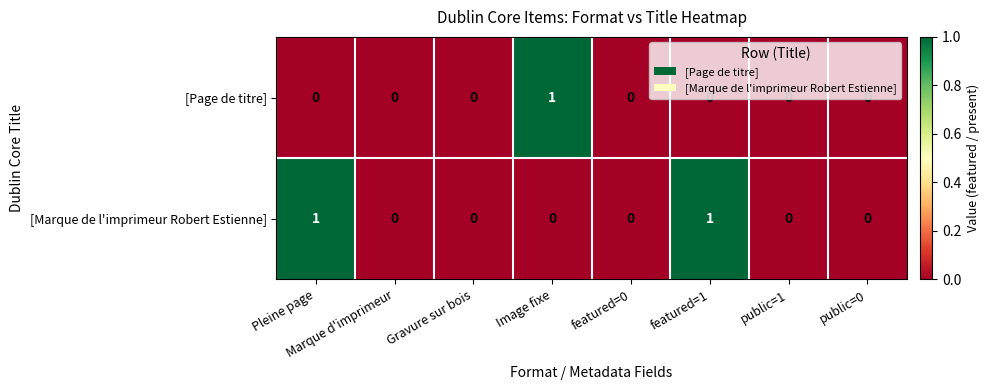

How many categories are shown in the chart?

8